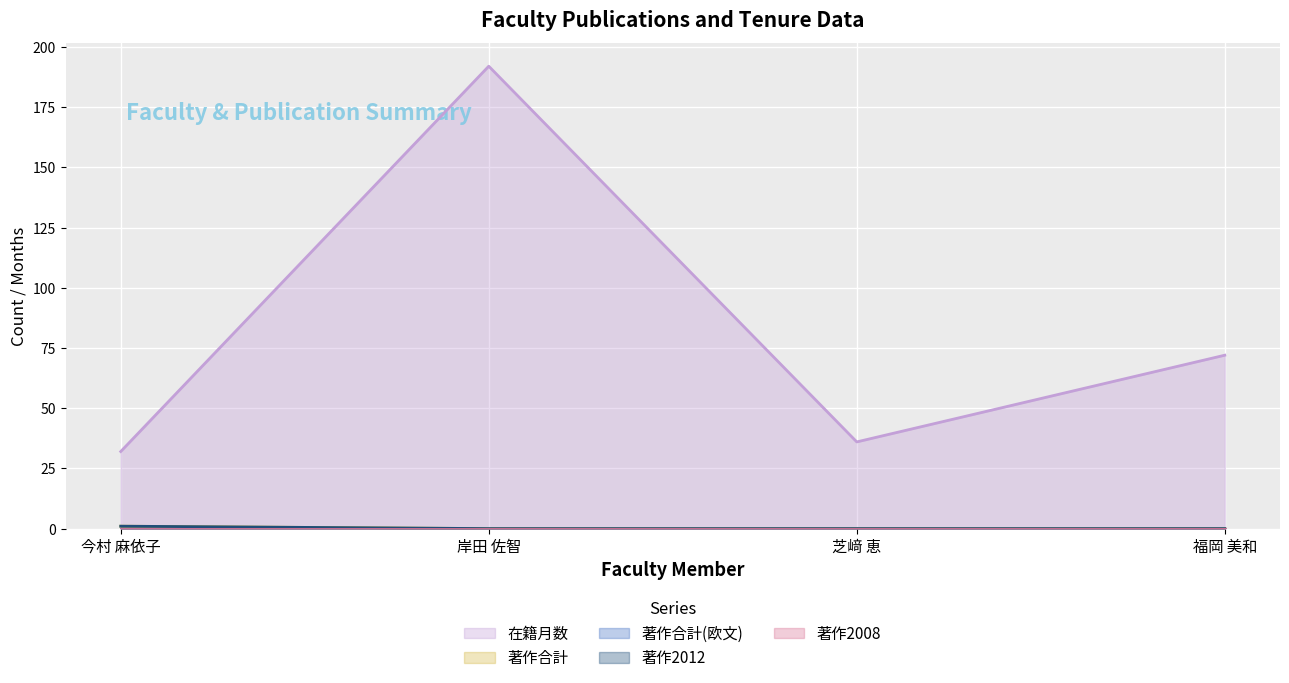

Does the chart display data point markers on the line(s)?

No